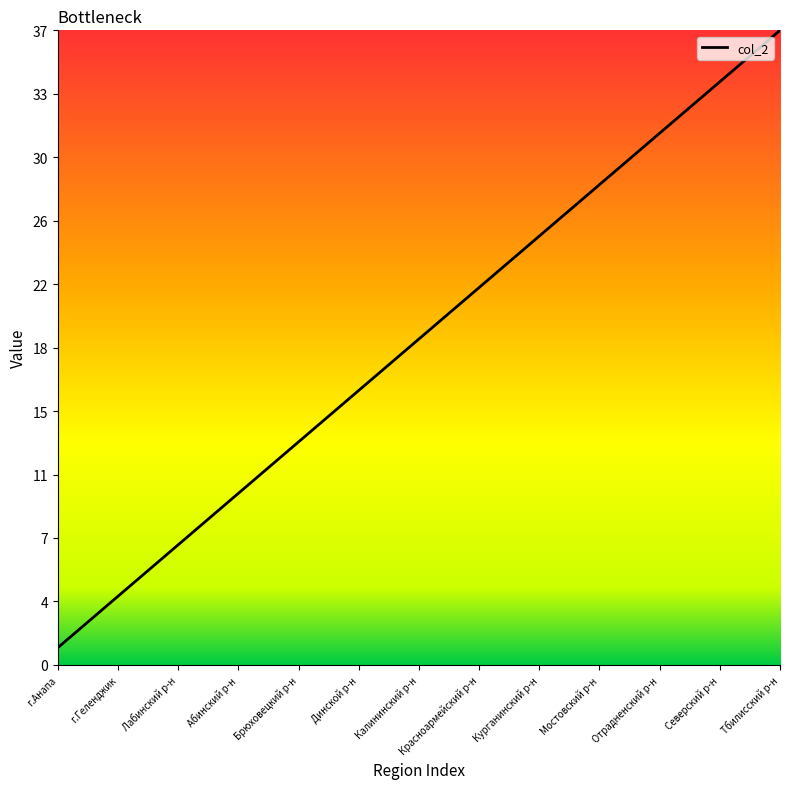

Which category has the lowest value across all series?

г.Анапа